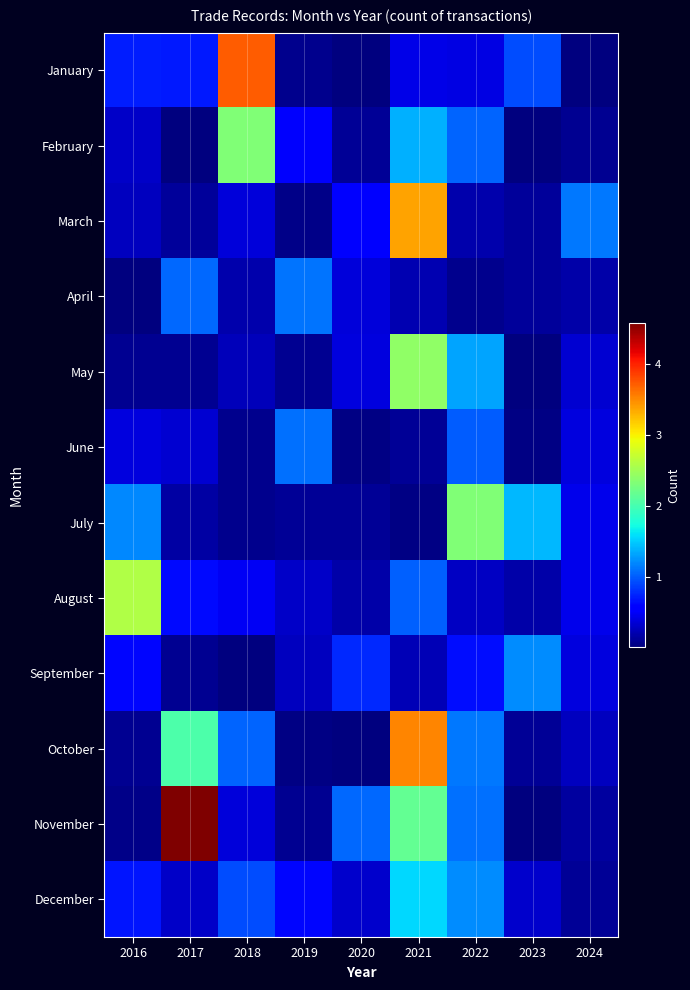

Reading right to left, what are all the values shown in this chart?

January: 2024=0.0	2023=0.9	2022=0.4	2021=0.4	2020=0.0	2019=0.1	2018=3.7	2017=0.7	2016=0.7
February: 2024=0.1	2023=0.0	2022=1.0	2021=1.4	2020=0.1	2019=0.5	2018=2.3	2017=0.0	2016=0.3
March: 2024=1.1	2023=0.1	2022=0.2	2021=3.4	2020=0.6	2019=0.1	2018=0.4	2017=0.1	2016=0.3
April: 2024=0.2	2023=0.1	2022=0.1	2021=0.2	2020=0.4	2019=1.1	2018=0.2	2017=1.1	2016=0.0
May: 2024=0.3	2023=0.0	2022=1.3	2021=2.4	2020=0.4	2019=0.1	2018=0.3	2017=0.1	2016=0.1
June: 2024=0.4	2023=0.1	2022=1.0	2021=0.1	2020=0.0	2019=1.1	2018=0.1	2017=0.3	2016=0.4
July: 2024=0.5	2023=1.4	2022=2.3	2021=0.0	2020=0.1	2019=0.1	2018=0.1	2017=0.2	2016=1.2
August: 2024=0.5	2023=0.2	2022=0.3	2021=1.0	2020=0.2	2019=0.3	2018=0.5	2017=0.6	2016=2.6
September: 2024=0.4	2023=1.2	2022=0.6	2021=0.2	2020=0.8	2019=0.3	2018=0.0	2017=0.1	2016=0.6
October: 2024=0.3	2023=0.1	2022=1.1	2021=3.5	2020=0.0	2019=0.0	2018=1.0	2017=2.0	2016=0.1
November: 2024=0.2	2023=0.0	2022=1.1	2021=2.2	2020=1.1	2019=0.1	2018=0.4	2017=4.6	2016=0.1
December: 2024=0.1	2023=0.3	2022=1.2	2021=1.6	2020=0.3	2019=0.6	2018=0.9	2017=0.3	2016=0.7